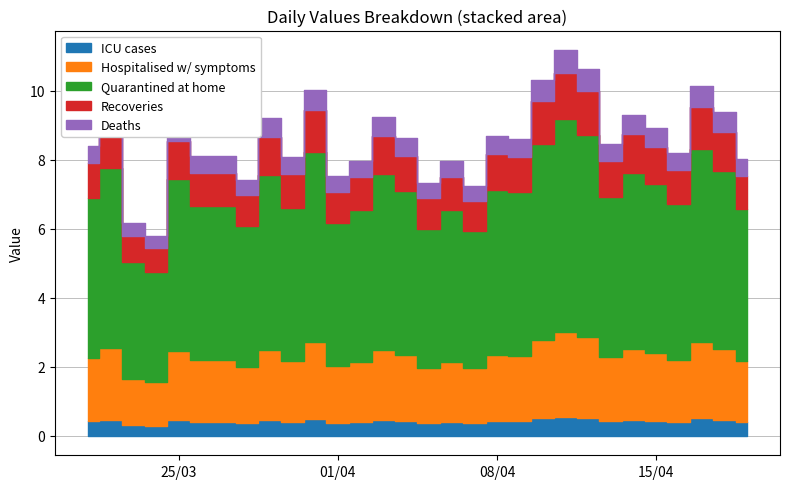

Reading left to right, transcribe all the data shown in this chart.

8.4	9.4	6.2	5.8	9.1	8.1	8.1	7.4	9.2	8.1	10.0	7.5	8.0	9.2	8.6	7.3	8.0	7.2	8.7	8.6	10.3	11.2	10.6	8.5	9.3	8.9	8.2	10.1	9.4	8.0